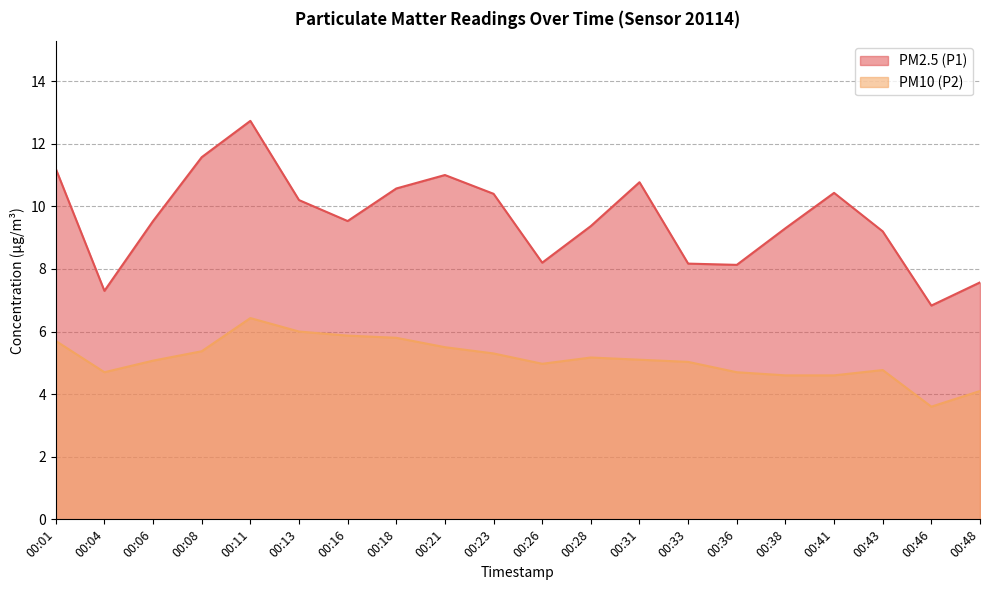

What is the sum of the PM10 (P2) values at 00:31 and 00:01?

10.8